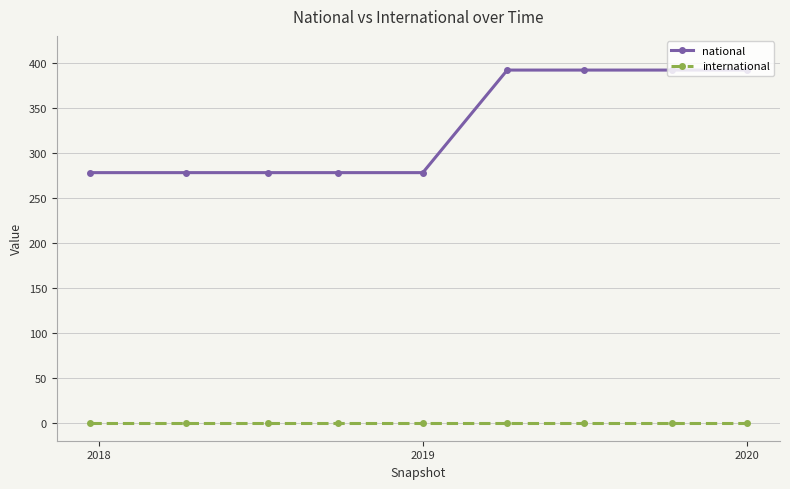

True or false: national and international cross at least once.

False